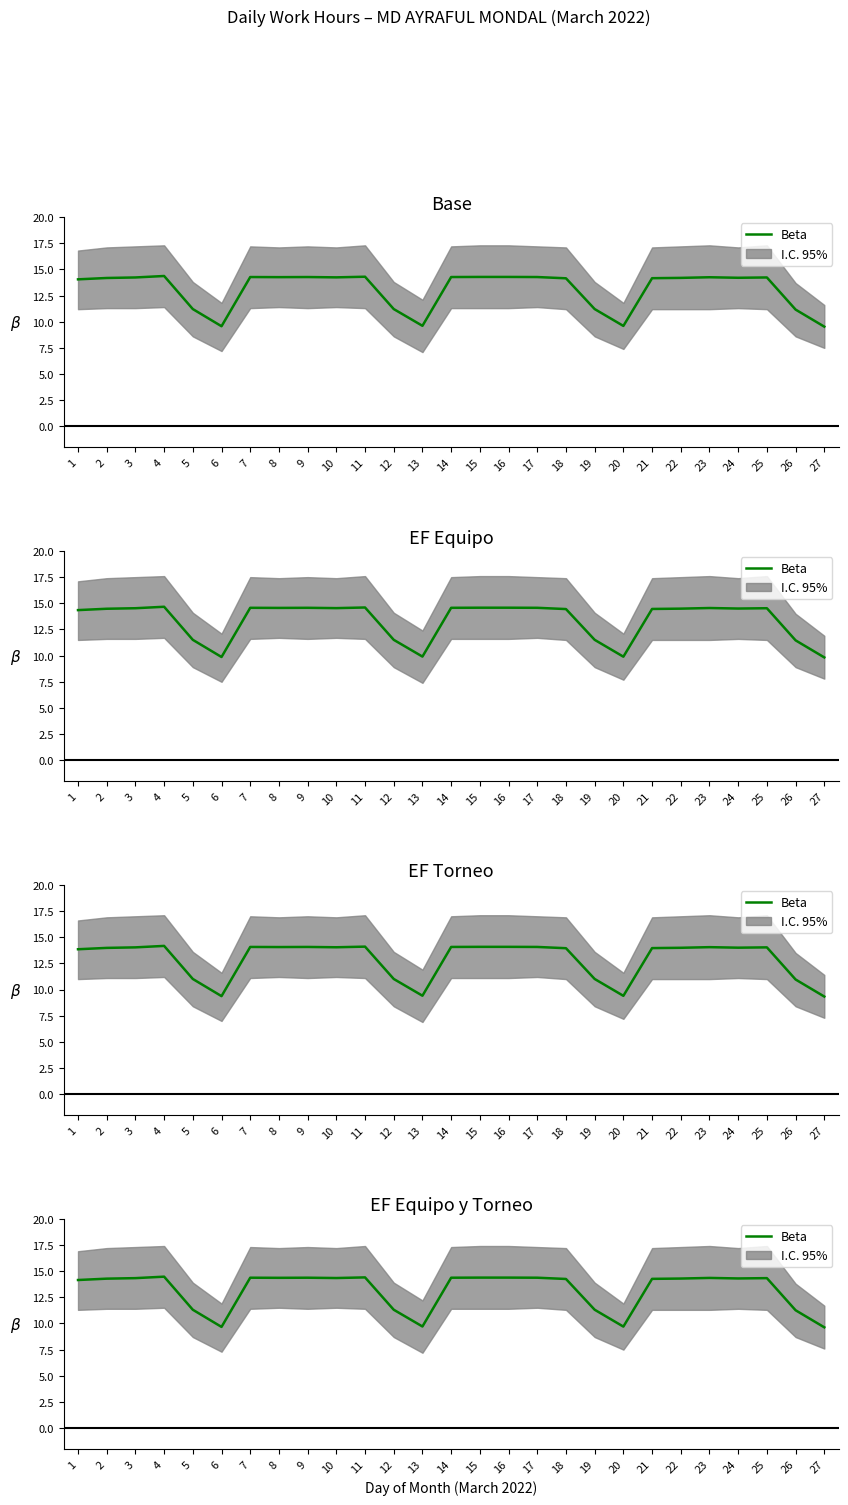

List the labels in order of value, smallest first.

27, 6, 20, 13, 26, 5, 12, 19, 1, 18, 21, 2, 22, 24, 3, 25, 10, 23, 8, 7, 9, 14, 17, 15, 16, 11, 4